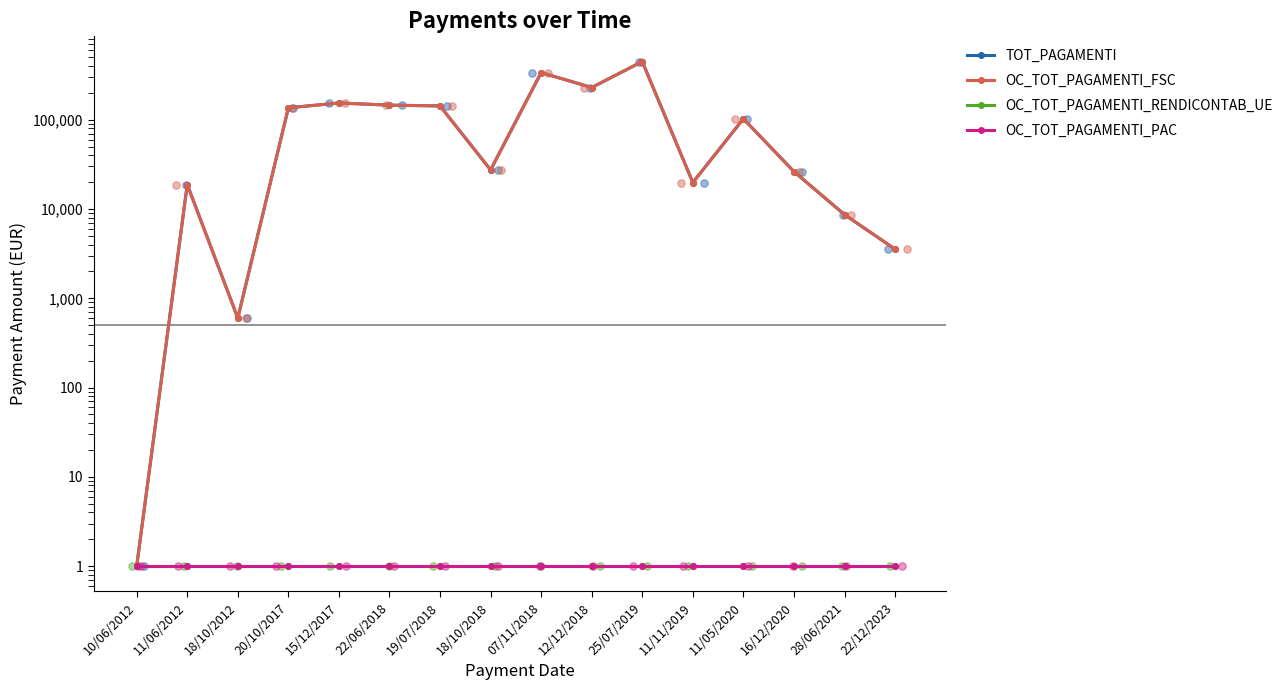

Which series reaches the maximum Y coordinate?

TOT_PAGAMENTI